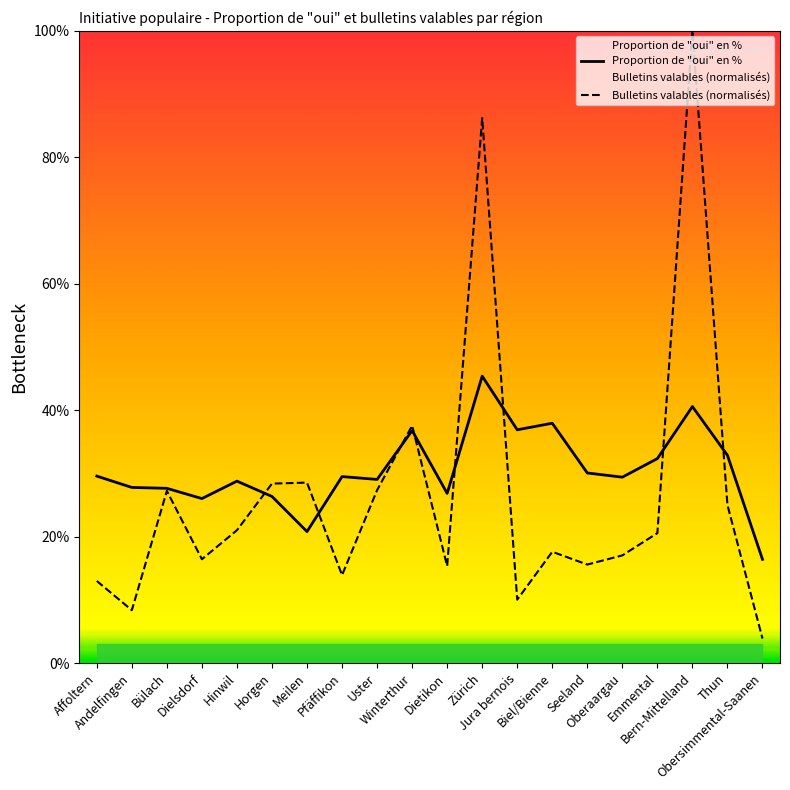

What is the minimum value for Proportion de "oui" en %?

16.4